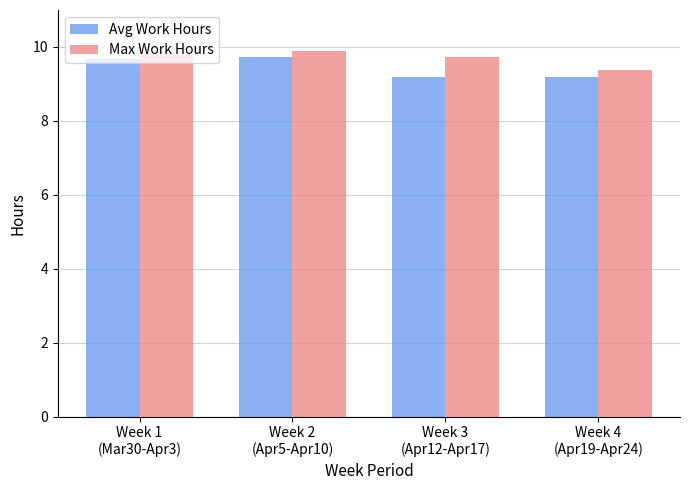

What is the maximum value shown in the chart?

9.9